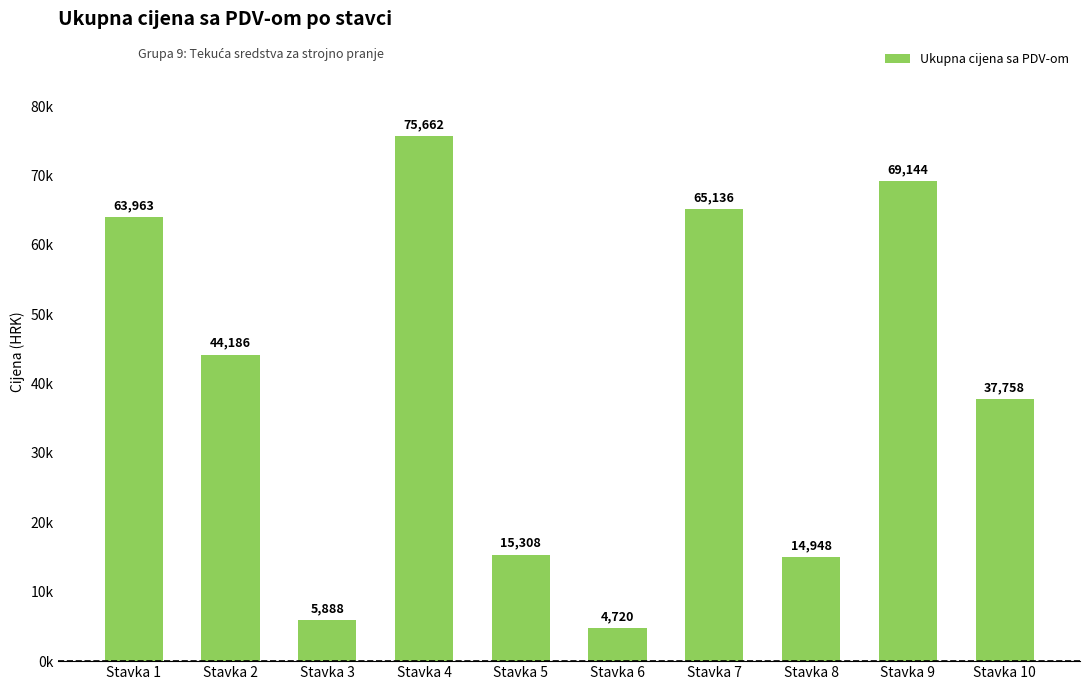

Does the chart contain any negative values?

No